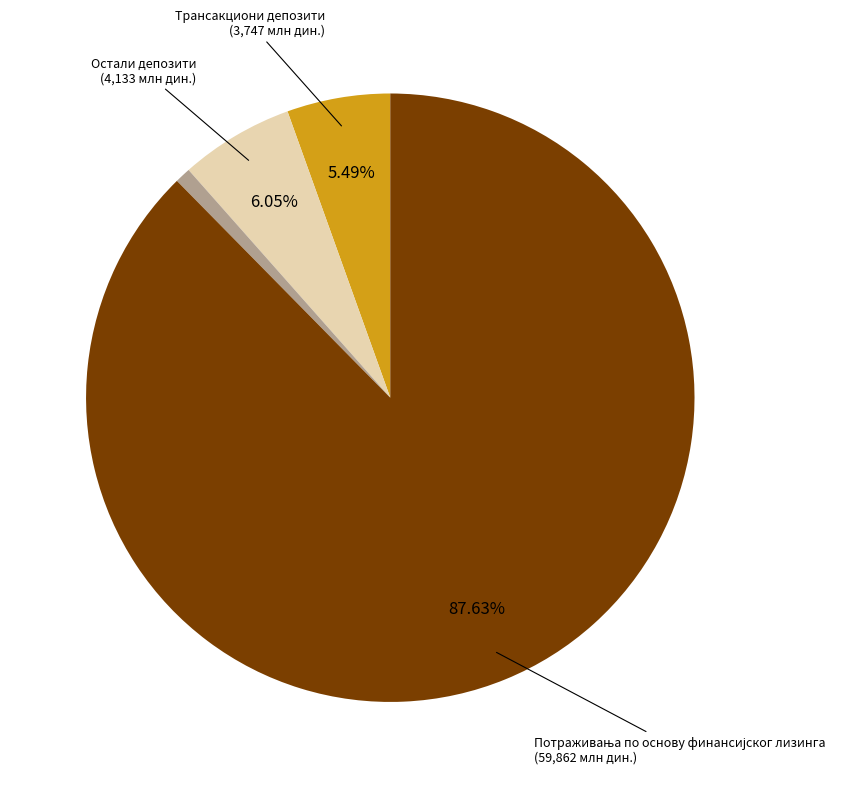

To the nearest percent, what is the difference between the largest and smallest slice percentages?

88%